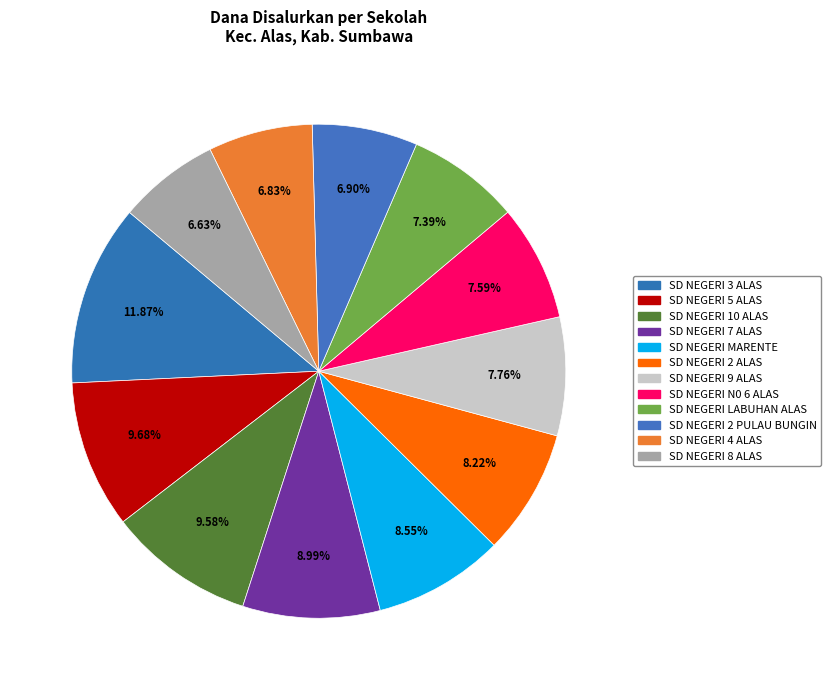

How many segments does this pie chart have?

12